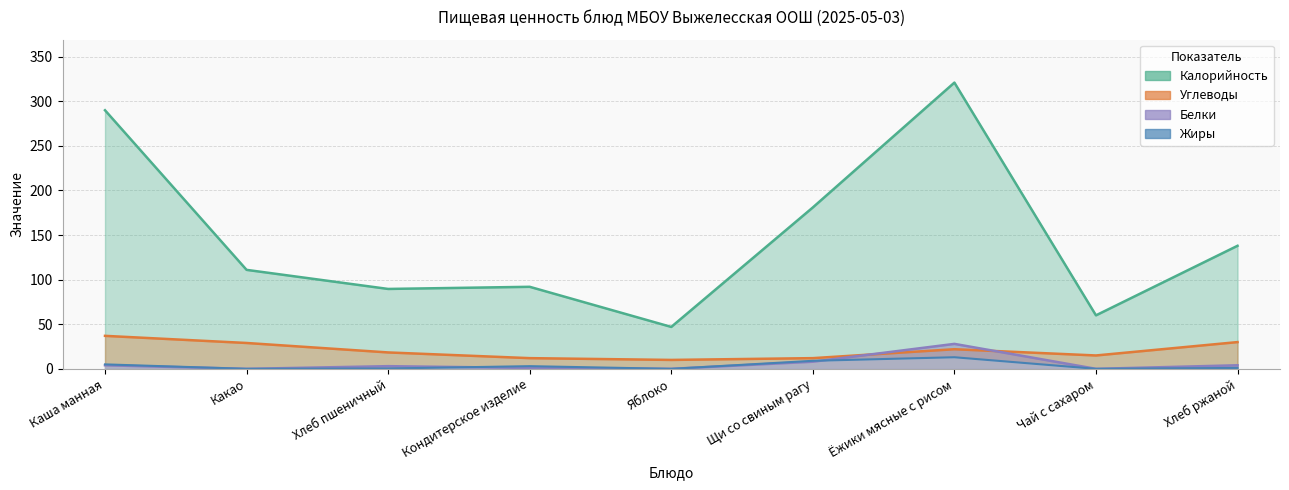

What are all the series names shown in the legend?

Калорийность, Белки, Жиры, Углеводы